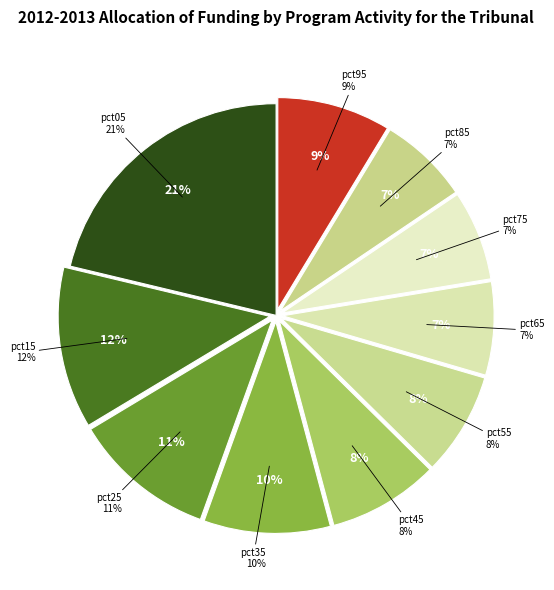

To the nearest percent, what is the difference between the largest and smallest slice percentages?

14%